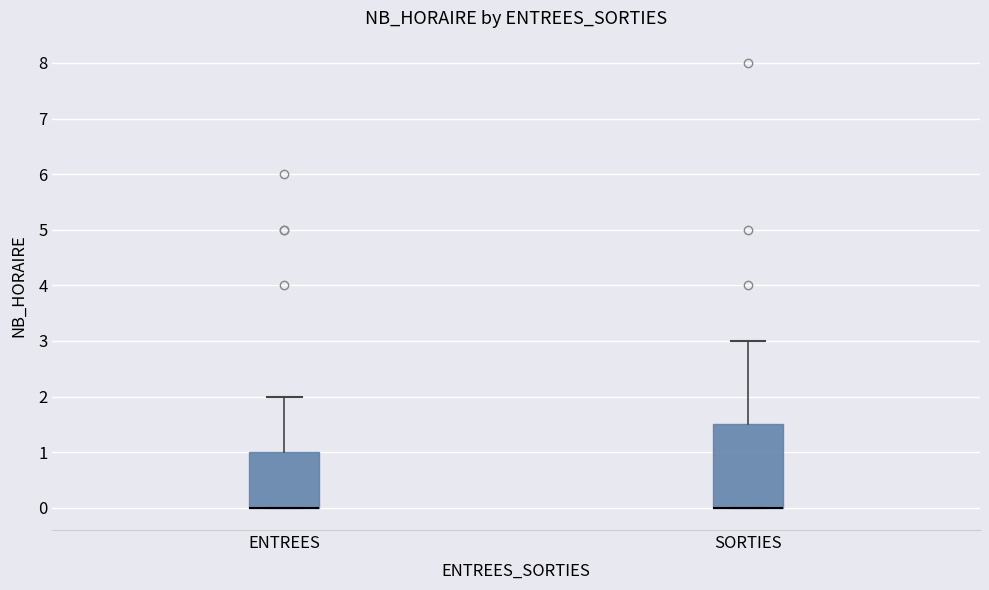

Comparing the boxes themselves (not the whiskers), which one is the tallest?

SORTIES